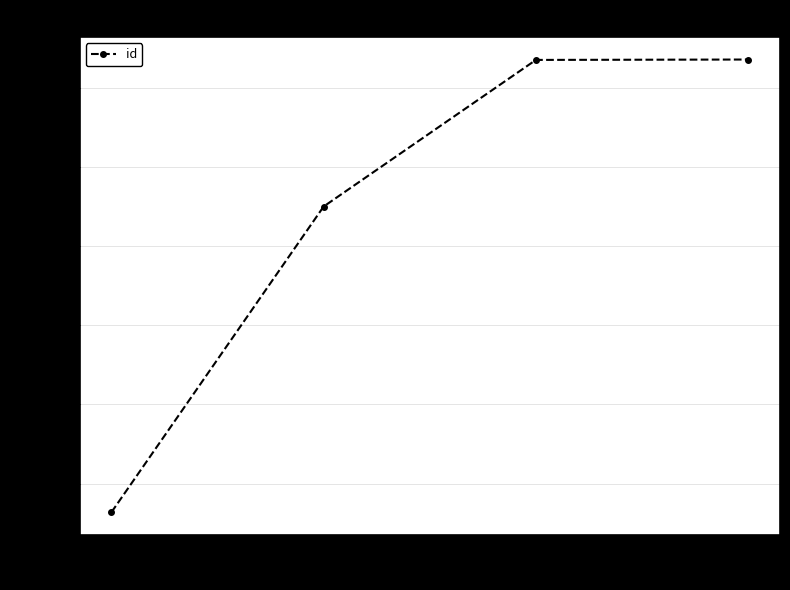

List the labels in order of value, largest first.

4024, 4024, 4351, 4323